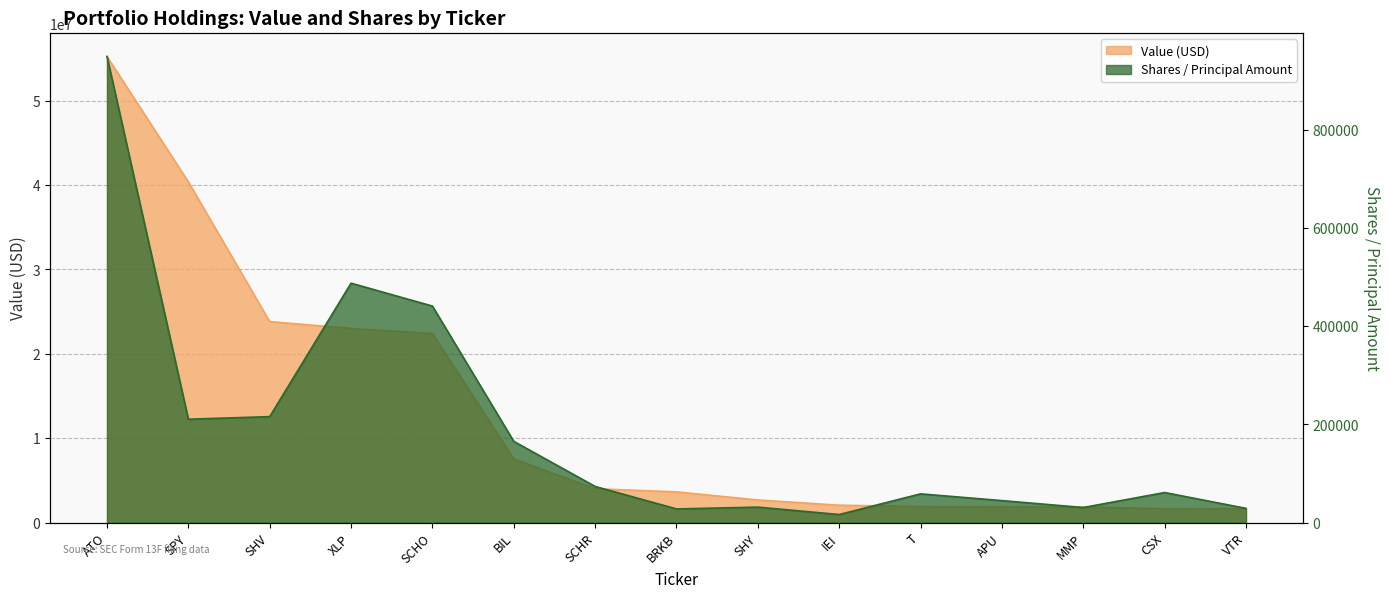

Which series changed the most between SPY and SCHO?

Value